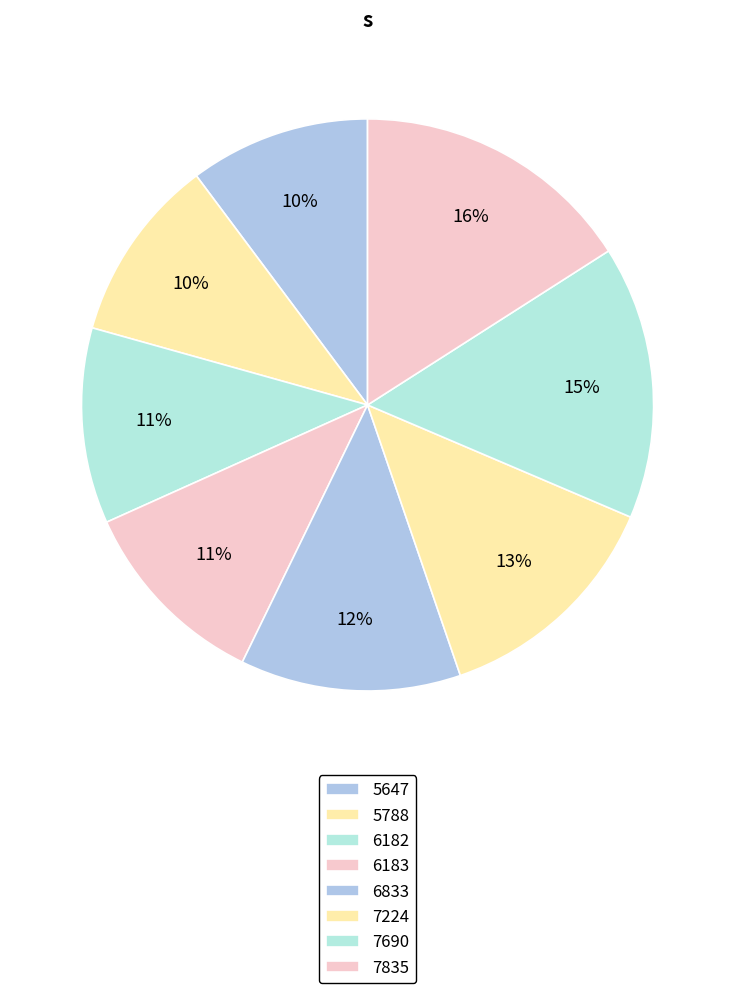

What is the ratio of the value at 6183 to the value at 7224?

0.8